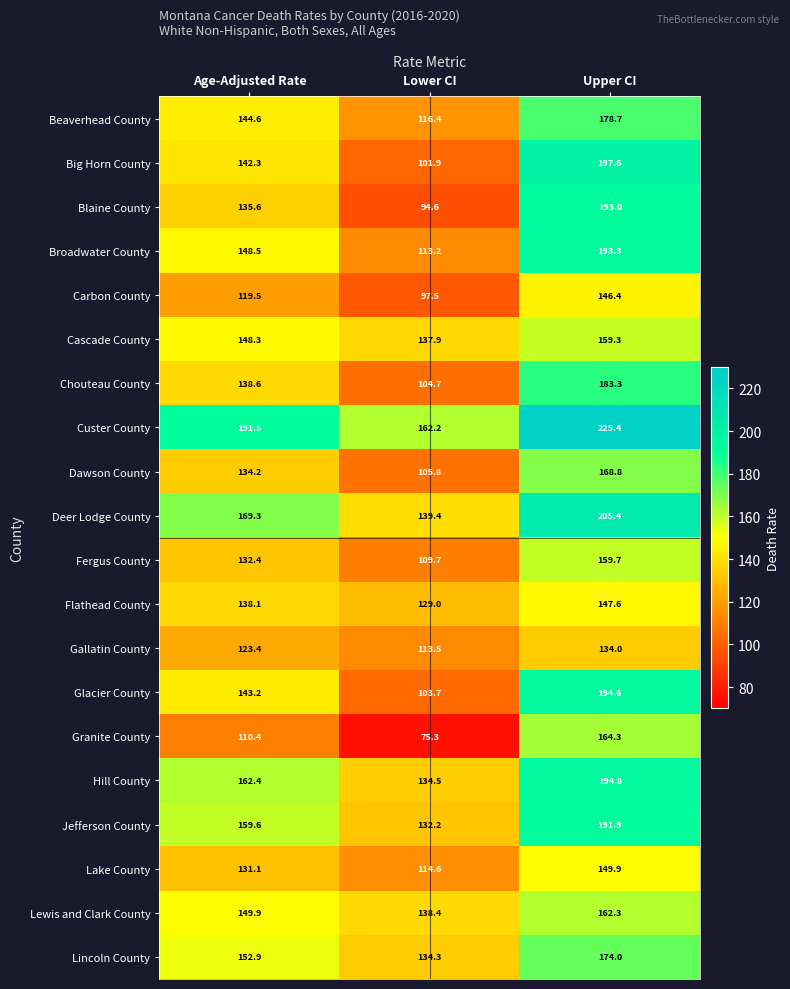

What is the difference between the maximum and minimum values in the Dawson County series?

63.0